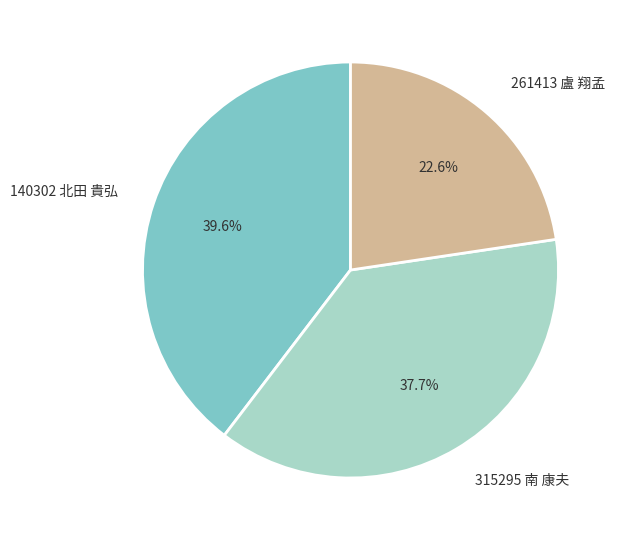

Does 315295 南 康夫 account for over 50% of the chart?

No